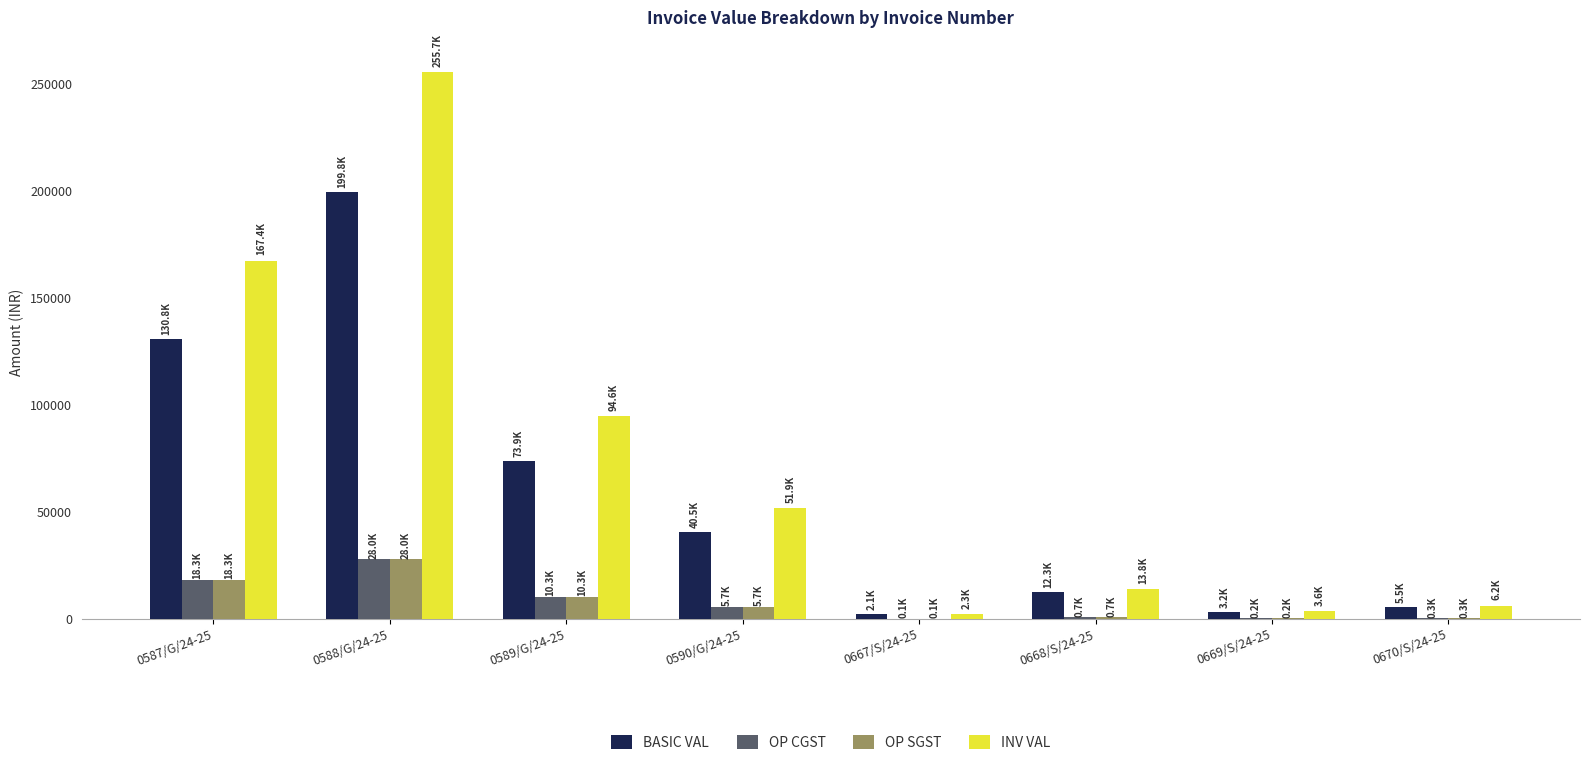

How many groups of bars are there?

8